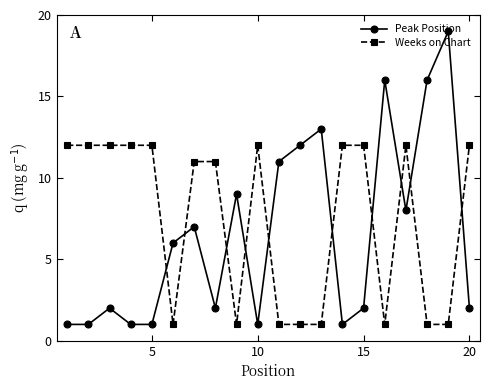

Which series has the largest range (max minus min)?

Peak Position